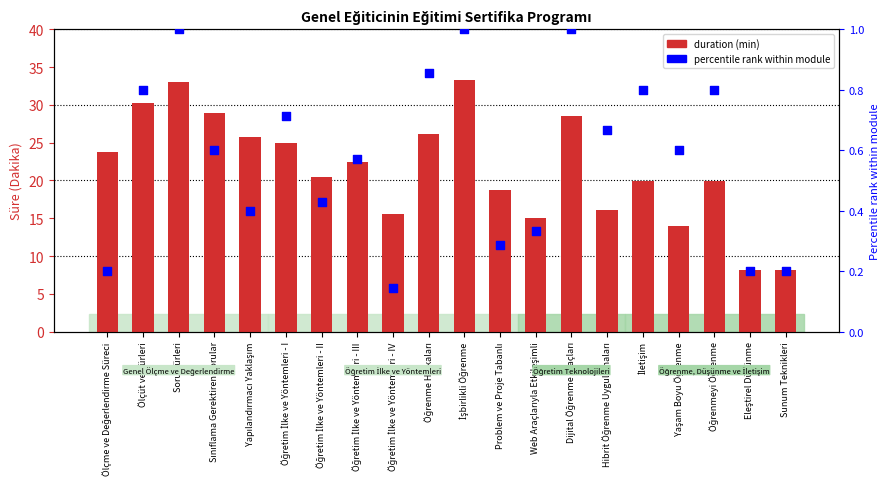

At how many categories does at least one series exceed 1?

20